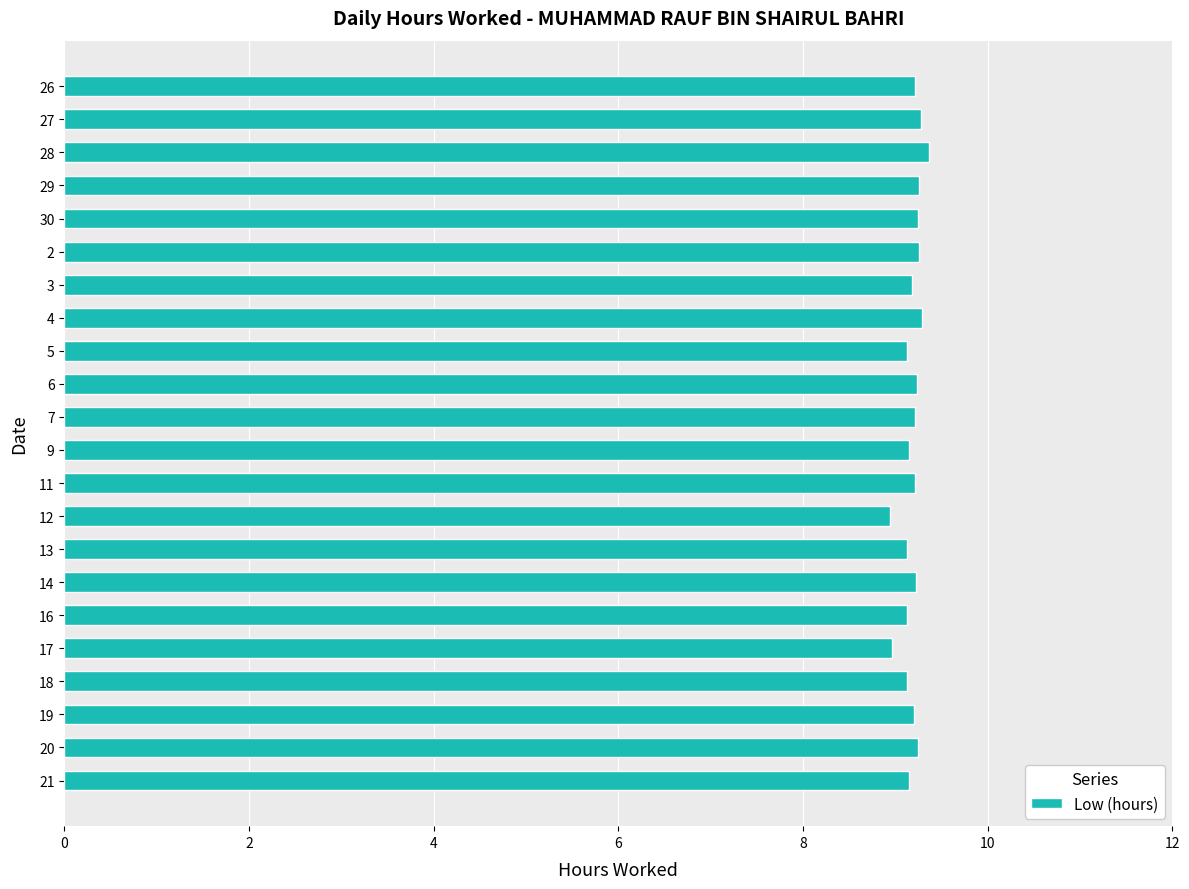

The value at 7 is 9.2. True or false?

True